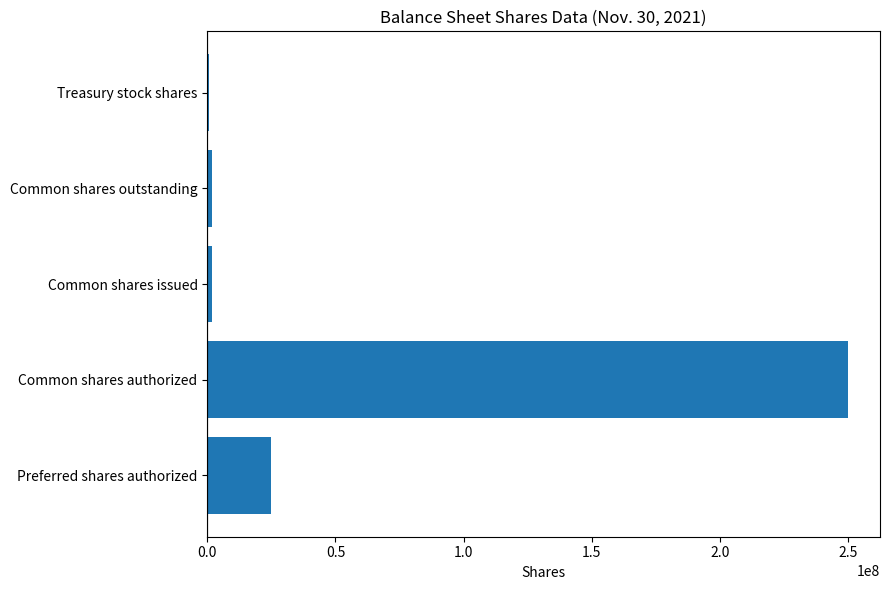

What is the sum of all values?

278986474